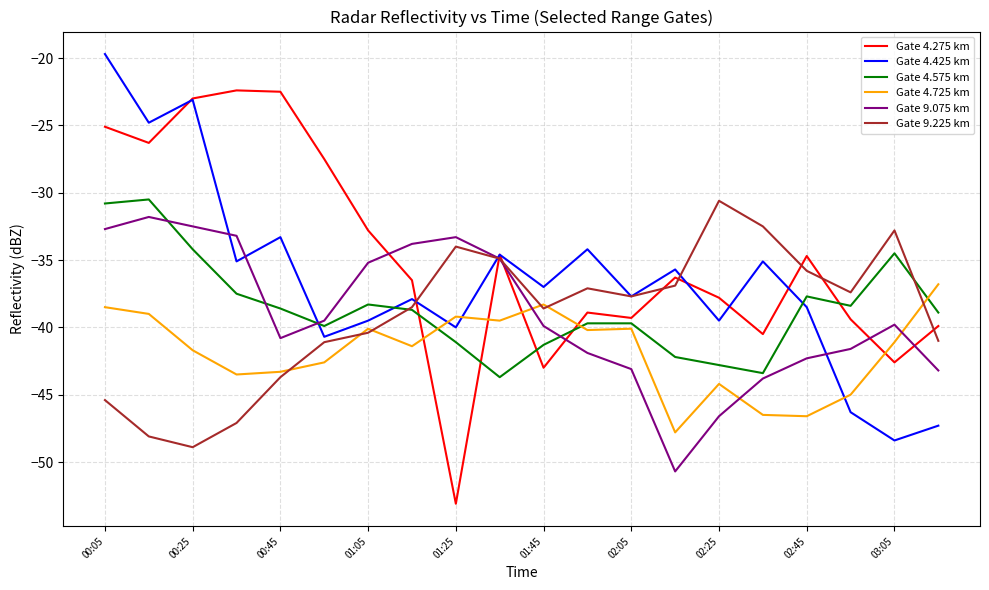

After their last crossing, which series has the higher values: Gate 4.725 km or Gate 4.275 km?

Gate 4.725 km